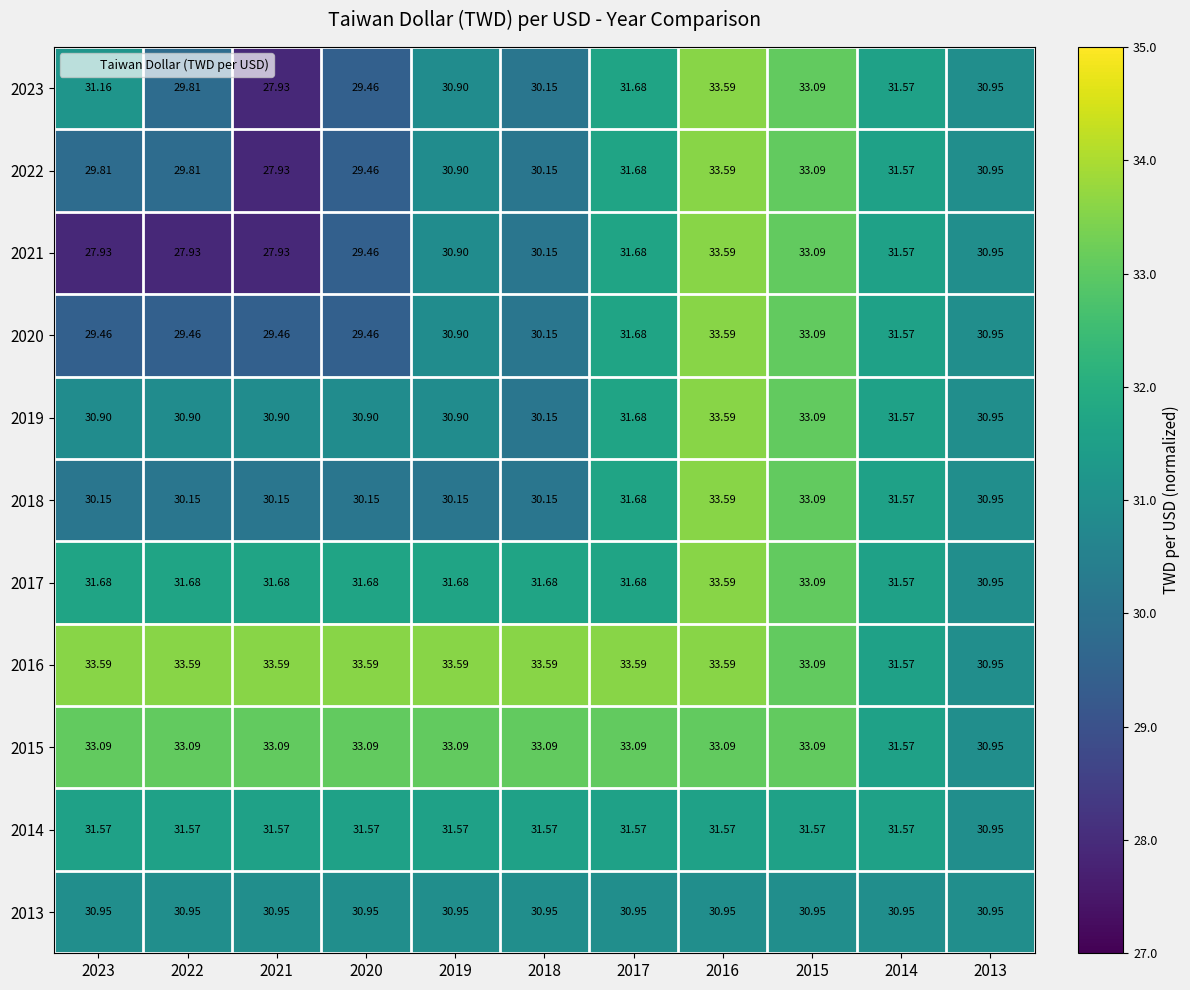

Is the value of 2019 at 2013 greater than the value of 2016 at 2021?

No